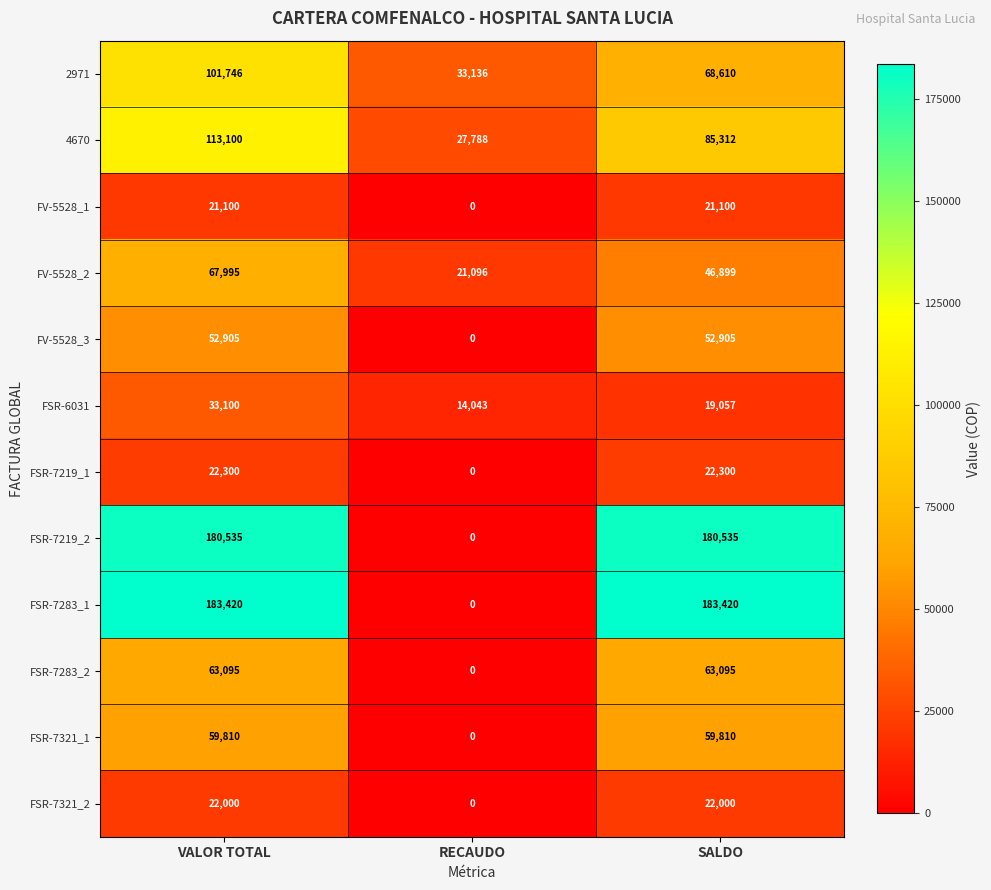

How many 4670 values are between 27788 and 113100?

3